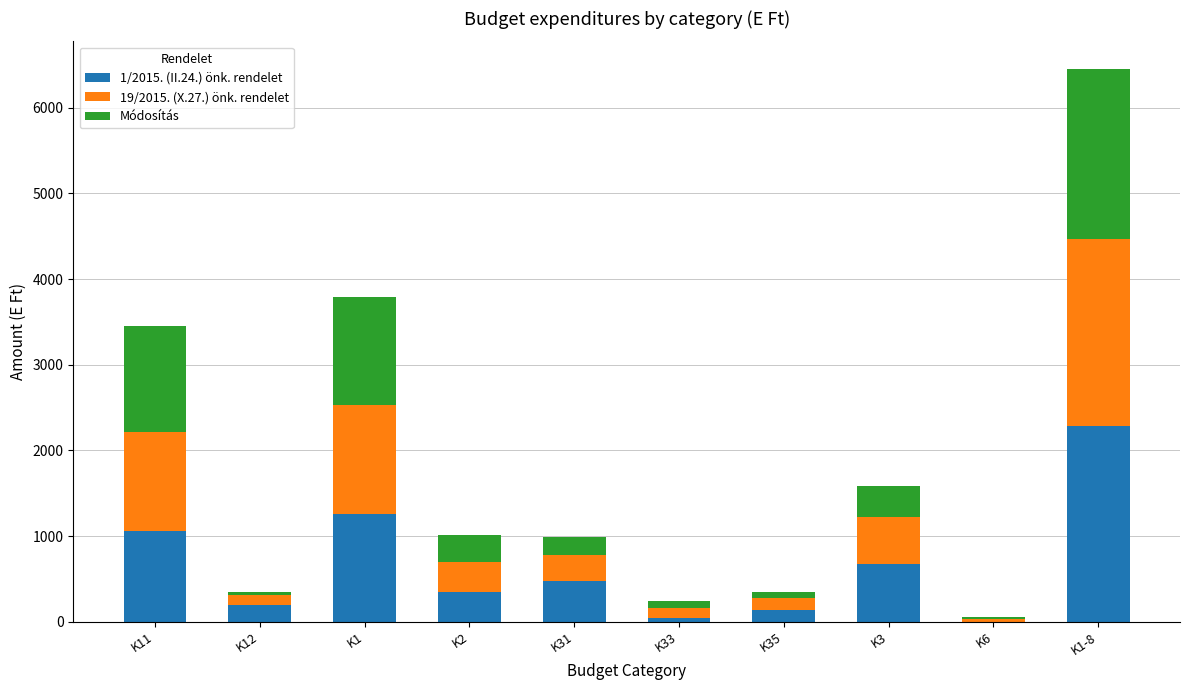

At which category is the sum across all series the highest?

K1-8